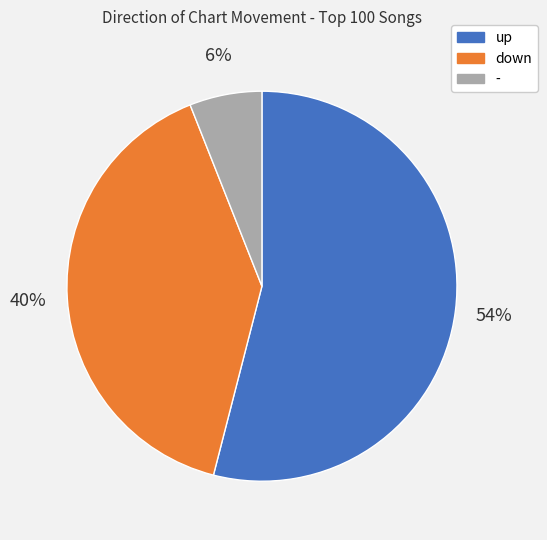

Is the sum of down and up greater than half?

Yes